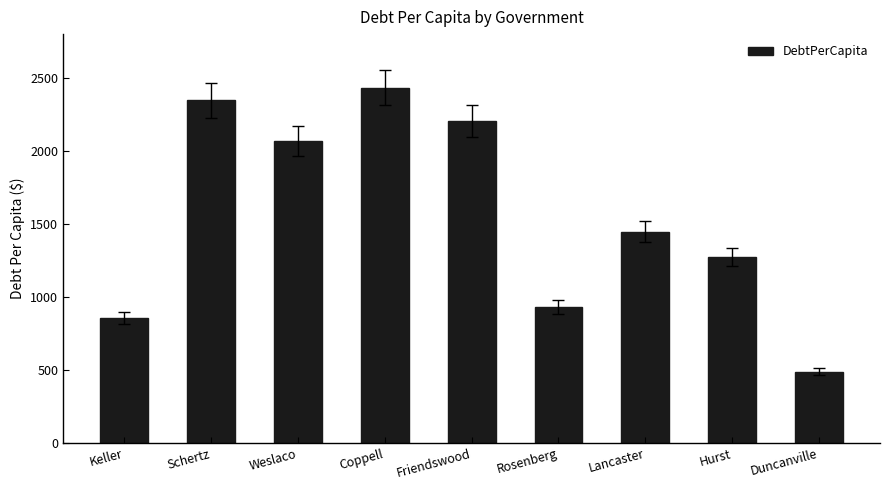

Between Friendswood and Coppell, which is larger?

Coppell